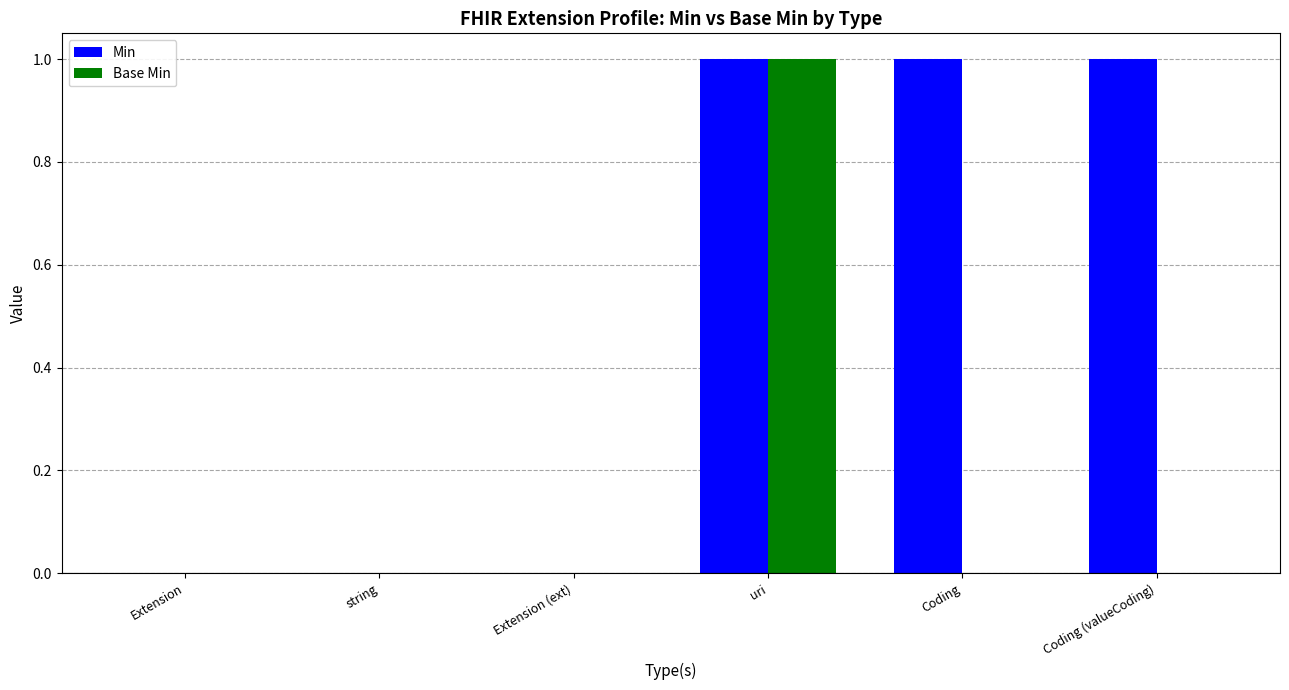

At which category is the sum across all series the highest?

uri